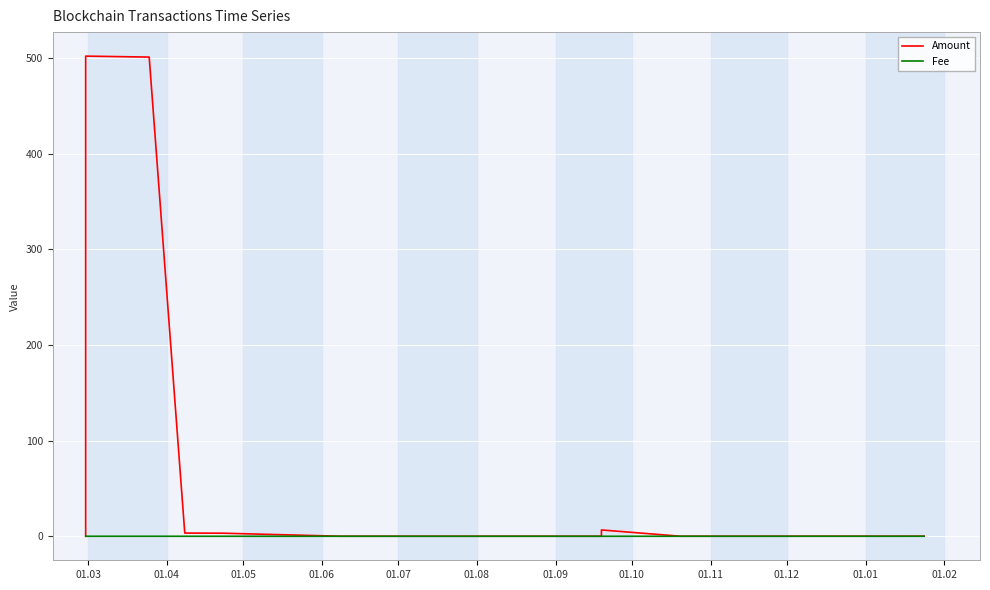

Which series has the largest total across all categories?

Amount